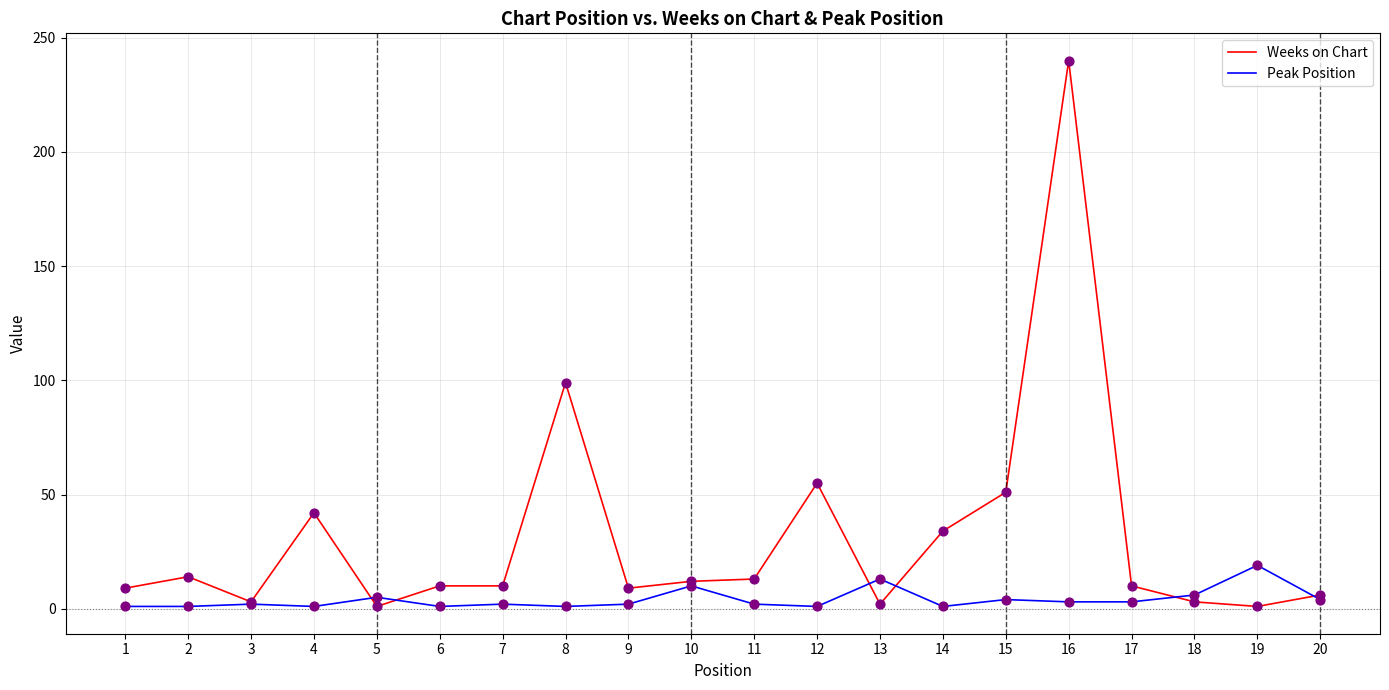

Which series changed the most between 14 and 20?

Weeks on Chart